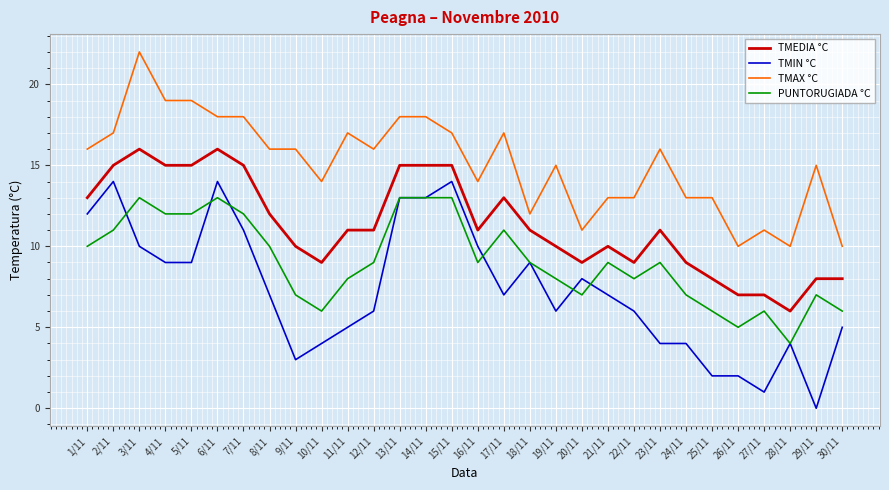

Does the chart have visible grid lines?

Yes